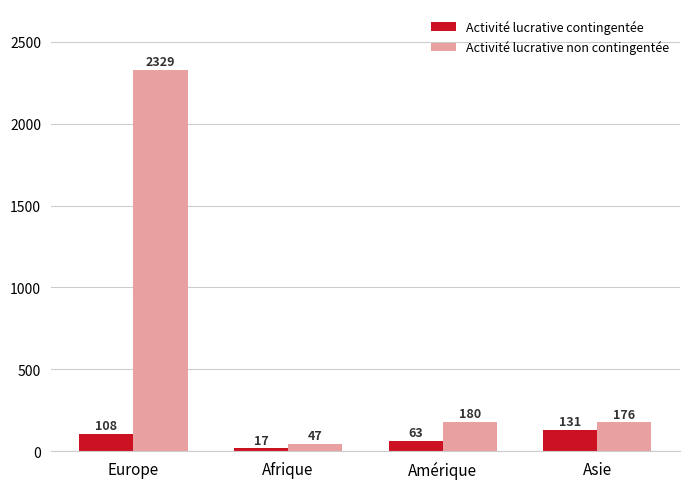

Which label corresponds to the largest value in the chart?

Europe